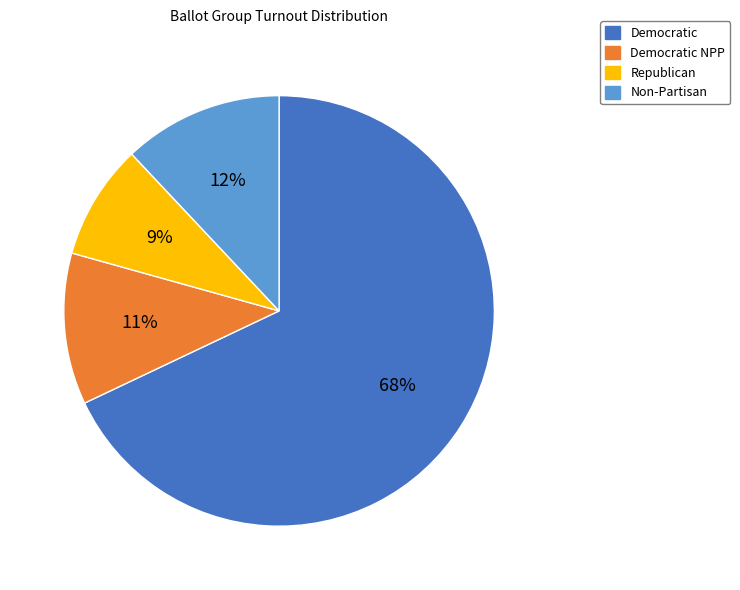

Does any single category account for the majority?

Yes